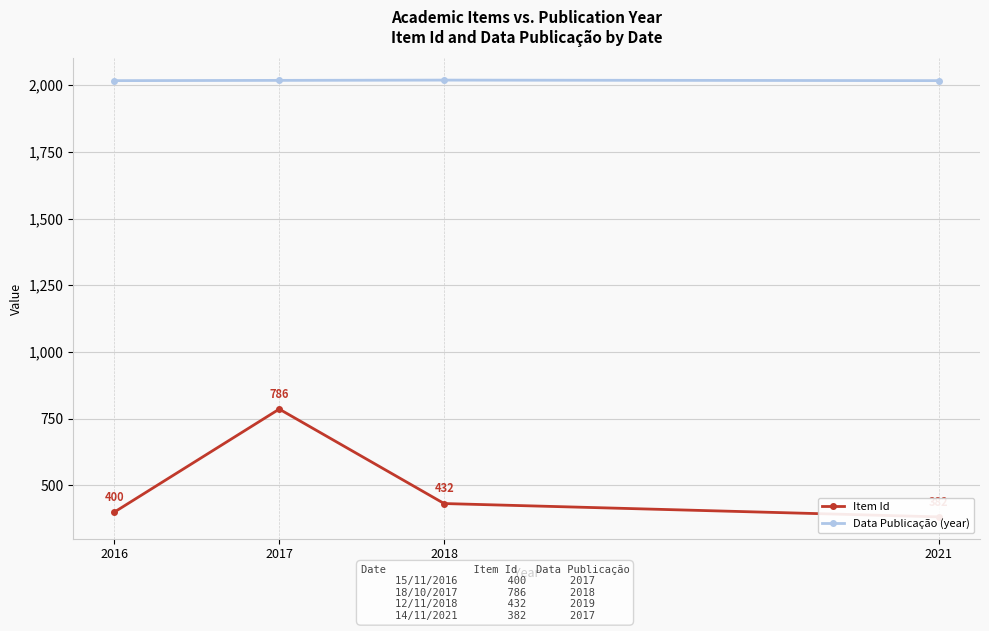

Reading left to right, what are all the values shown in this chart?

Item Id: 400	786	432	382
Data Publicação (year): 2017	2018	2019	2017